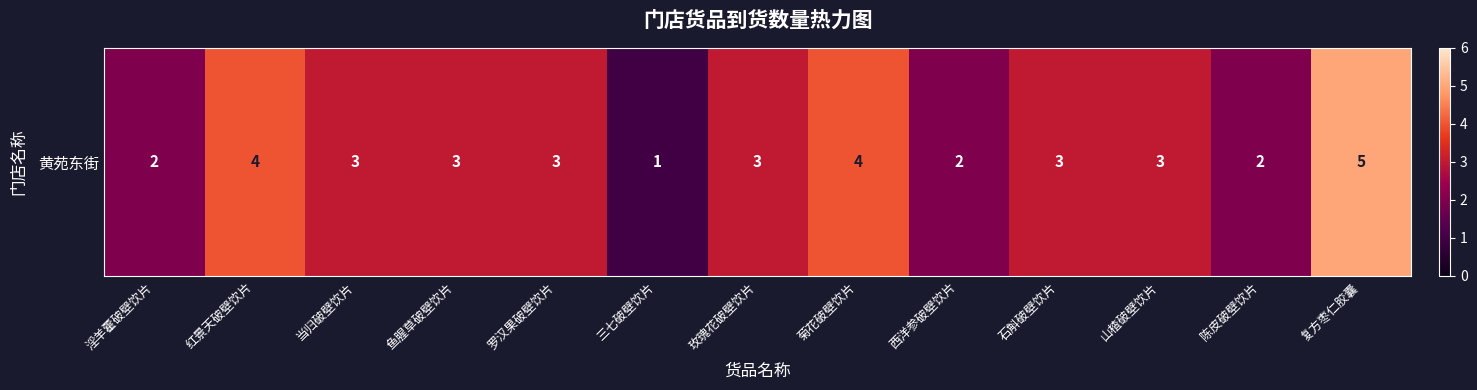

Approximately how many times larger is the value at 当归破壁饮片 compared to 石斛破壁饮片?

1.0